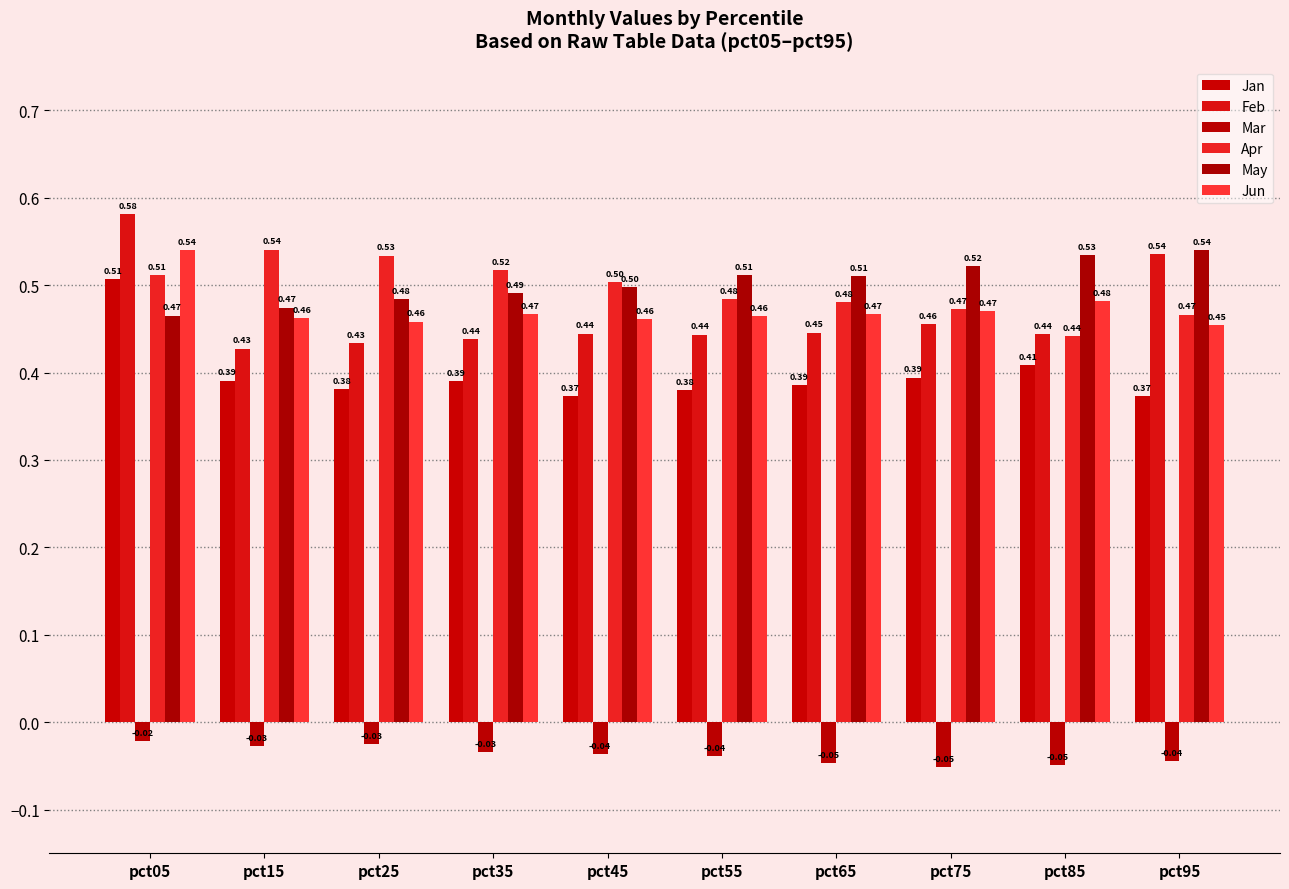

How many bars are there in total?

60